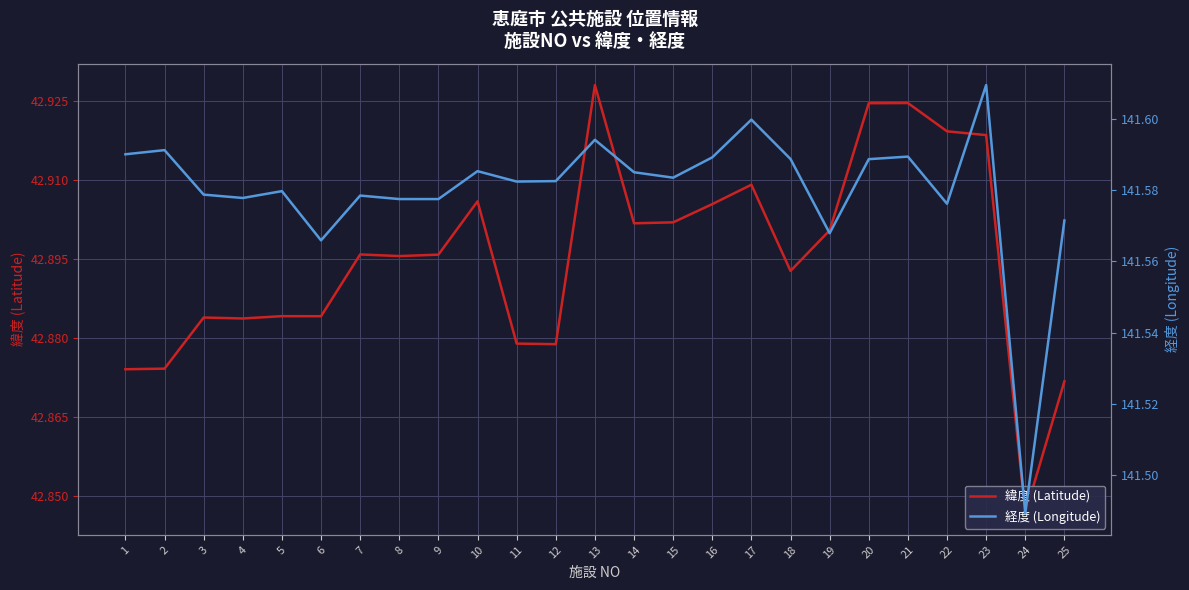

How many interior local valleys does the 緯度 (Latitude) series have?

7